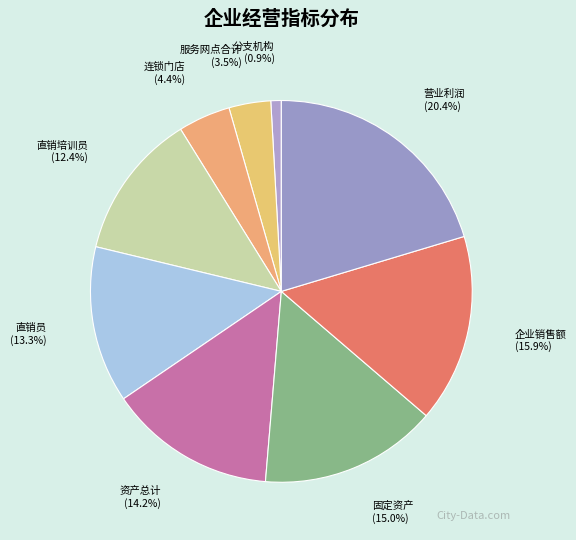

How many segments does this pie chart have?

9